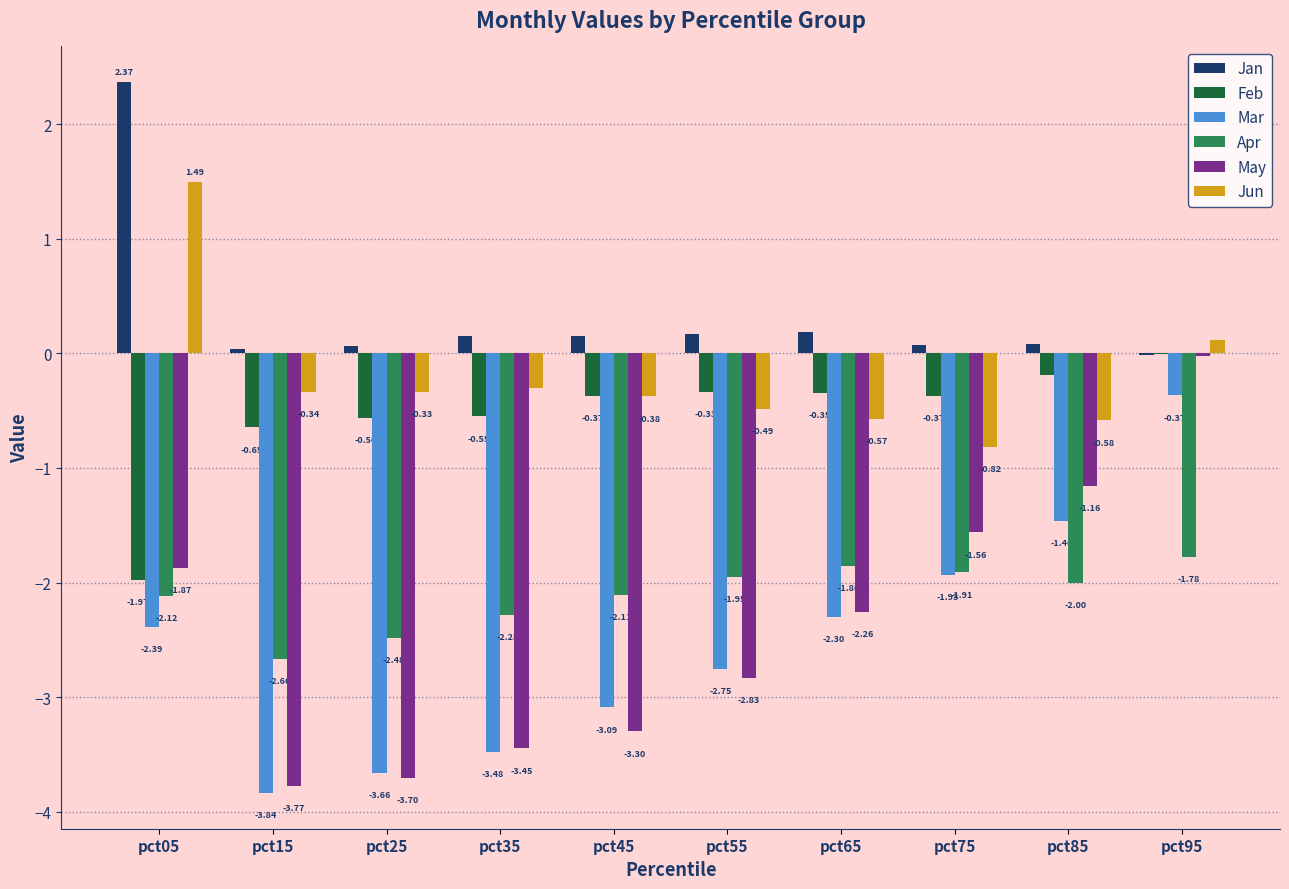

Does the chart contain stacked bars?

No